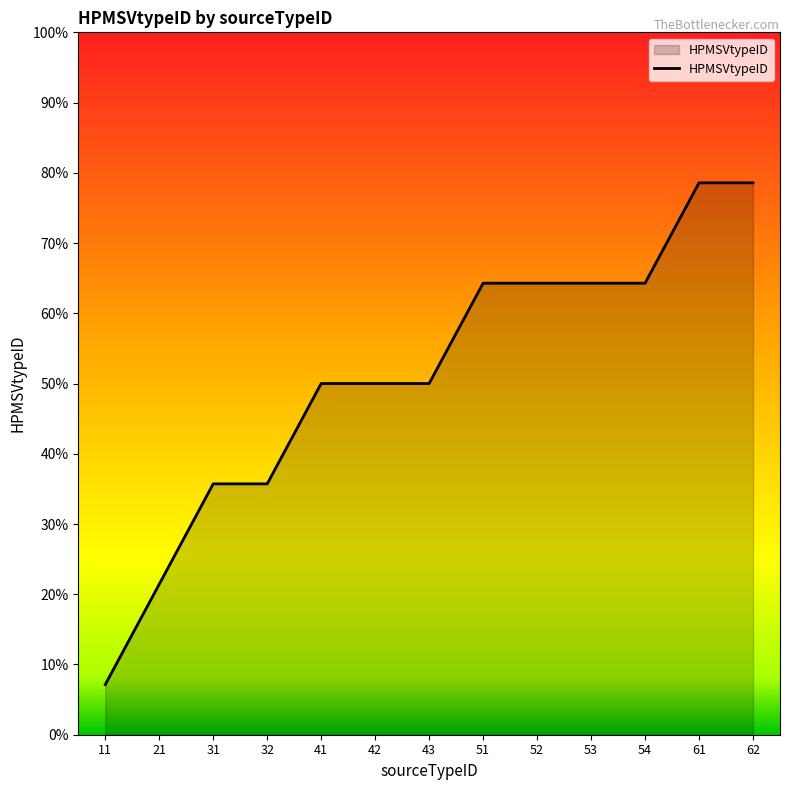

Which label corresponds to the largest value in the chart?

61